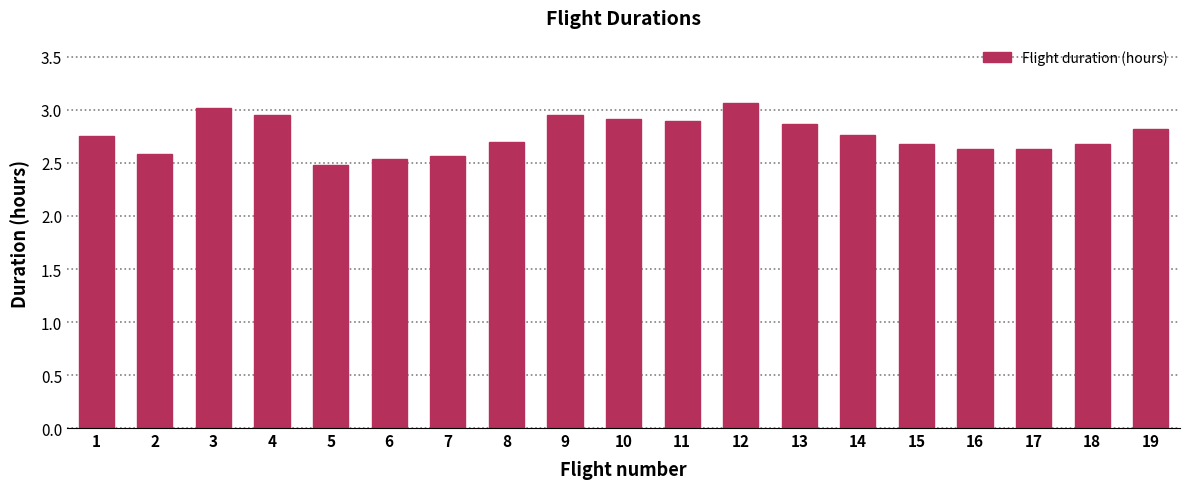

Approximately how many times larger is the value at 1 compared to 17?

1.0